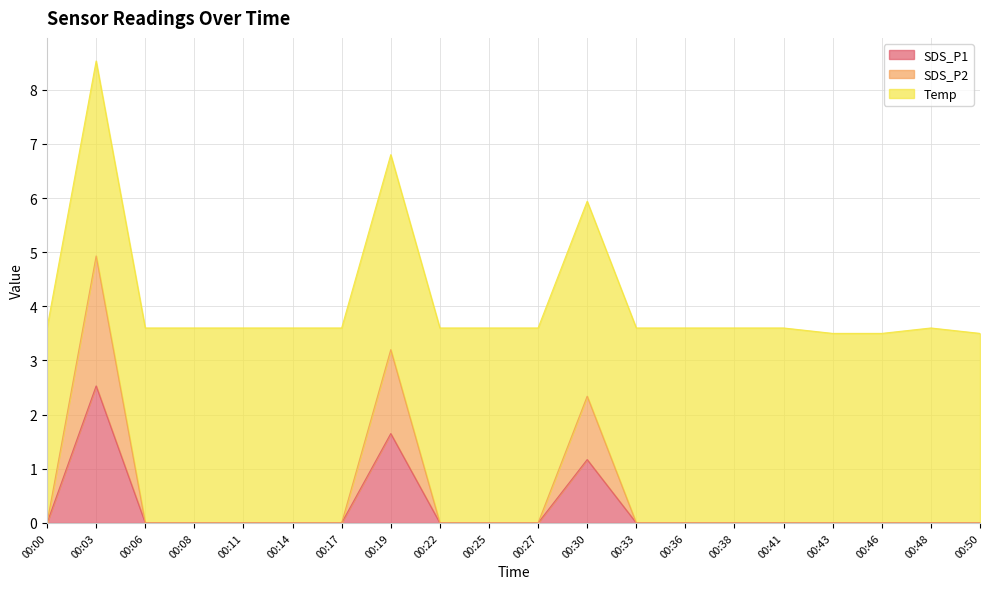

How many lines are shown in the chart?

3